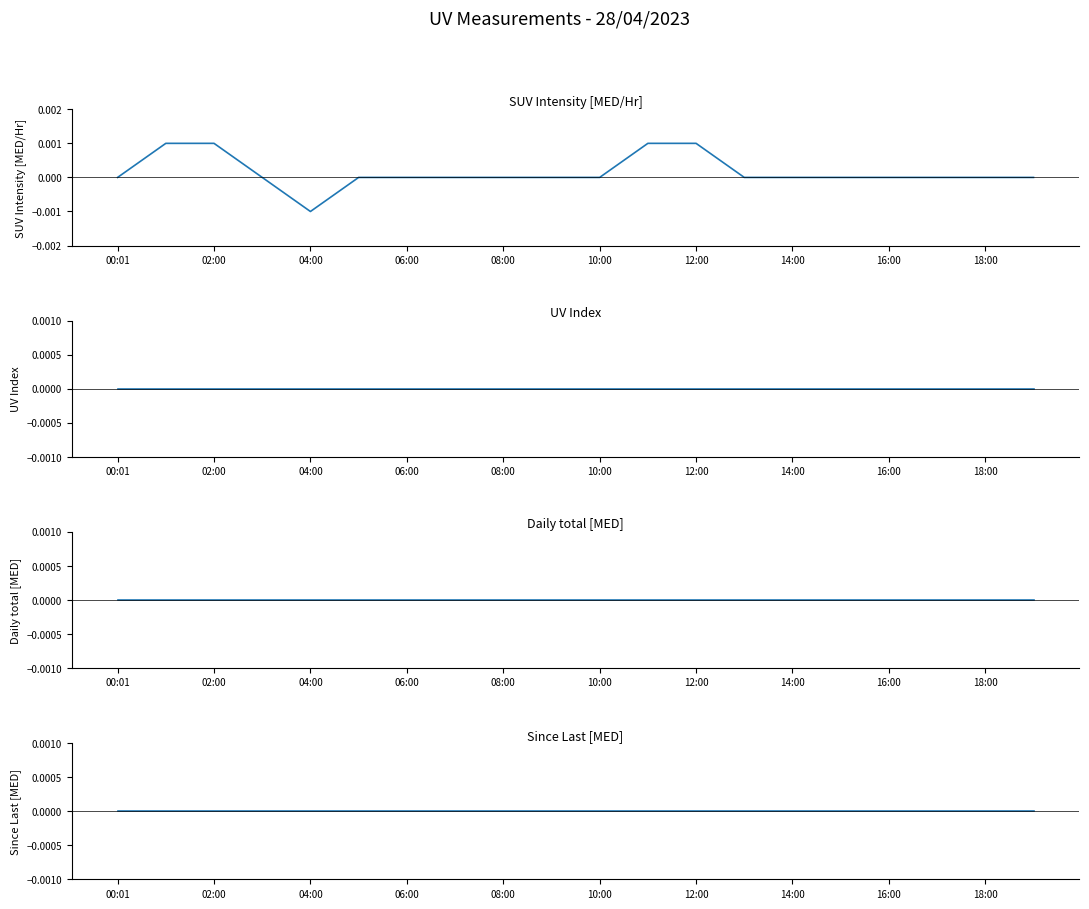

Count the number of categories in the chart.

20